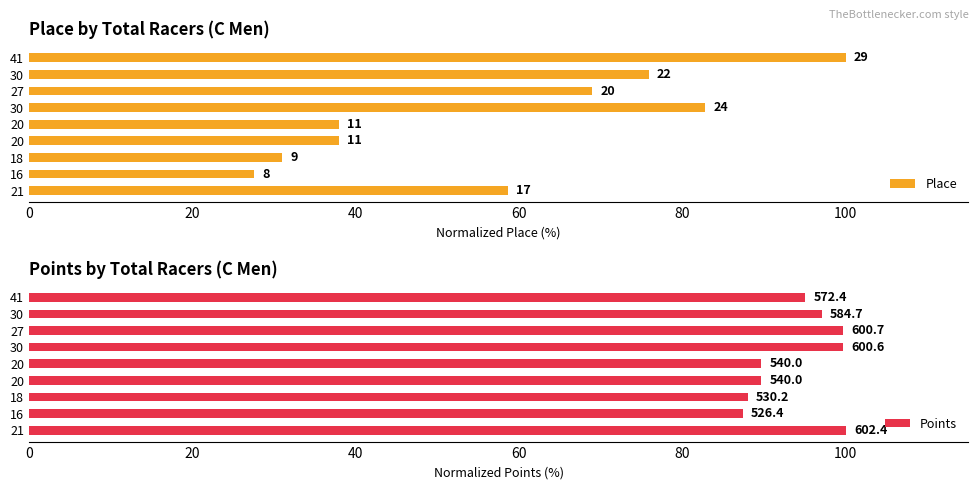

Which series has the largest range (max minus min)?

Place